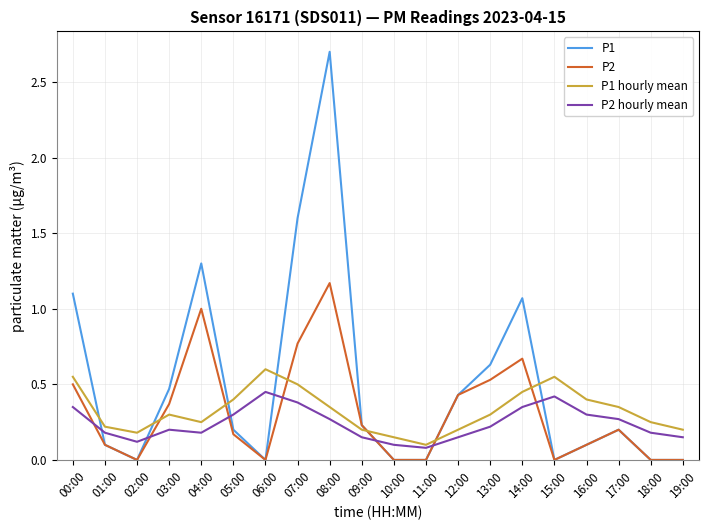

Which category has the lowest value in the P1 hourly mean series?

11:00